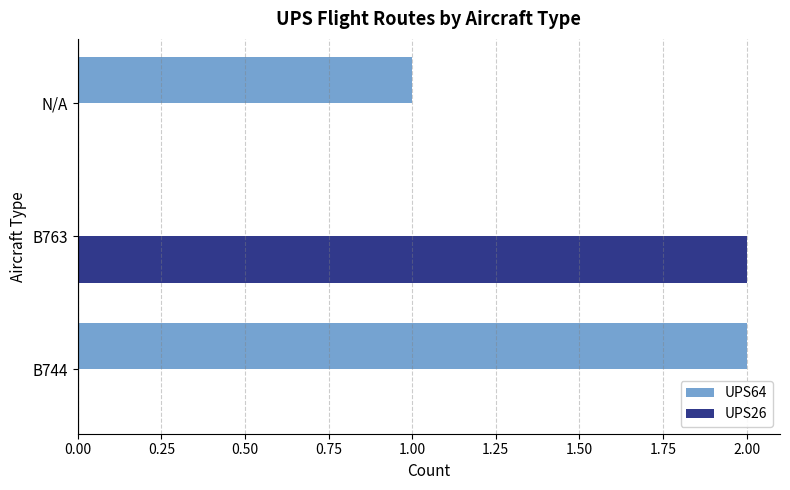

Which category has the highest value in the UPS64 series?

B744